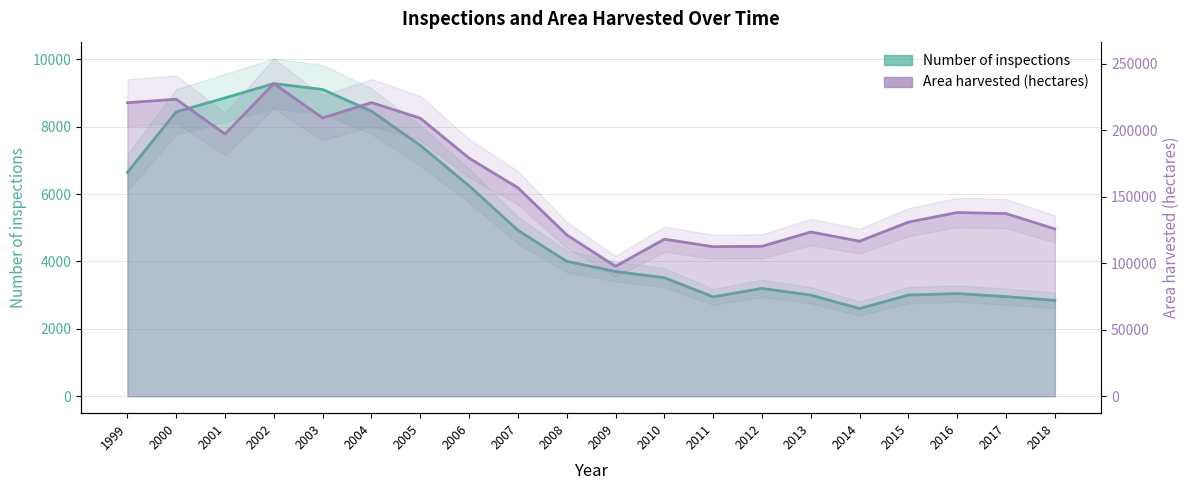

True or false: Number of inspections and Area harvested (hectares) intersect in this chart.

False